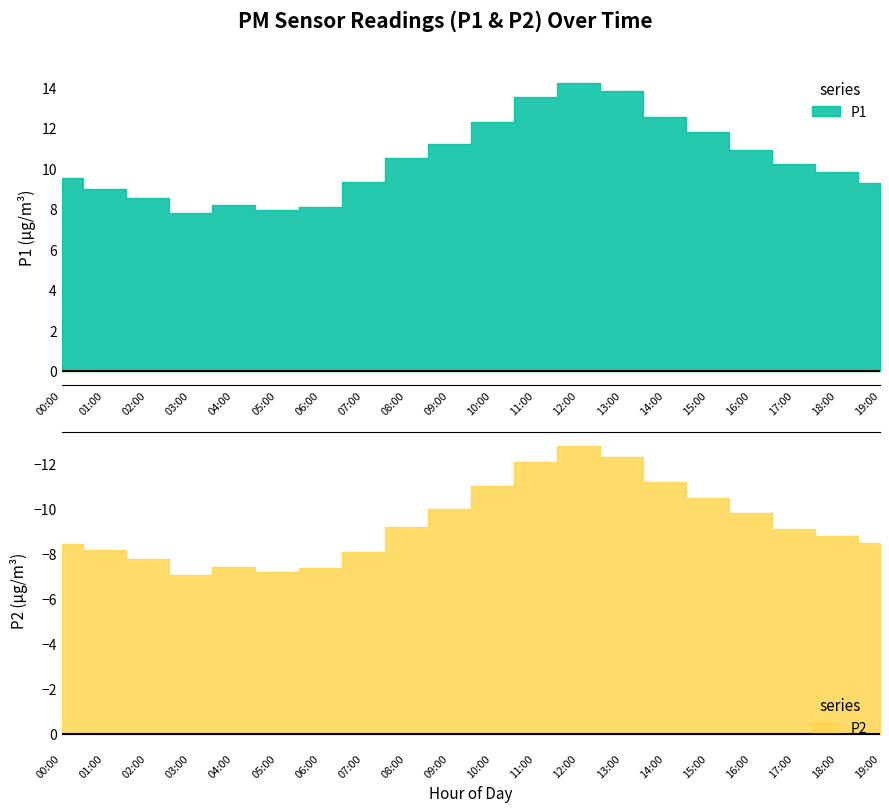

How many lines are shown in the chart?

2